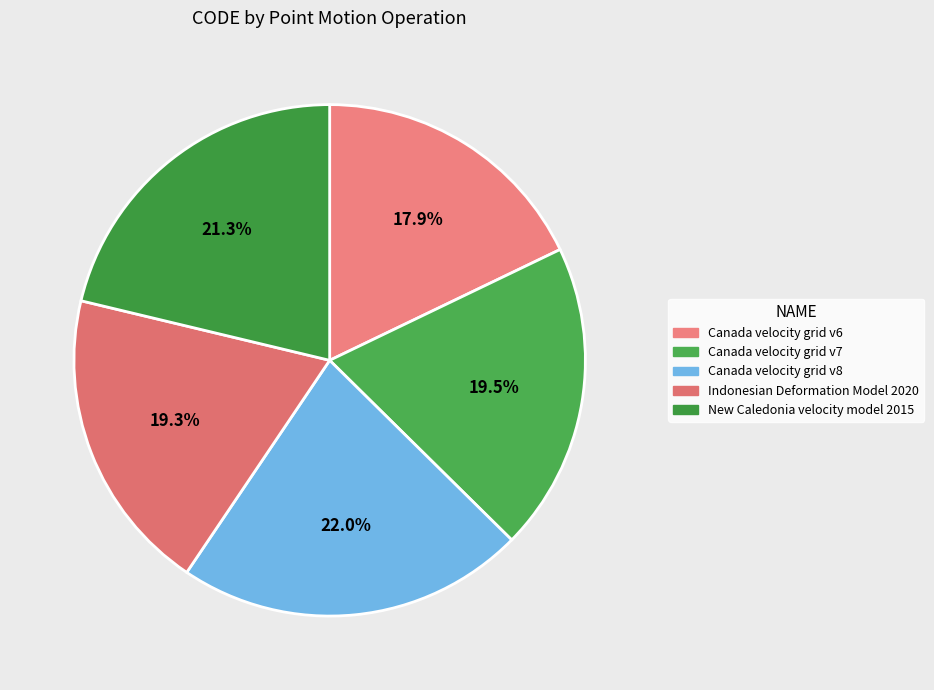

How many segments does this pie chart have?

5